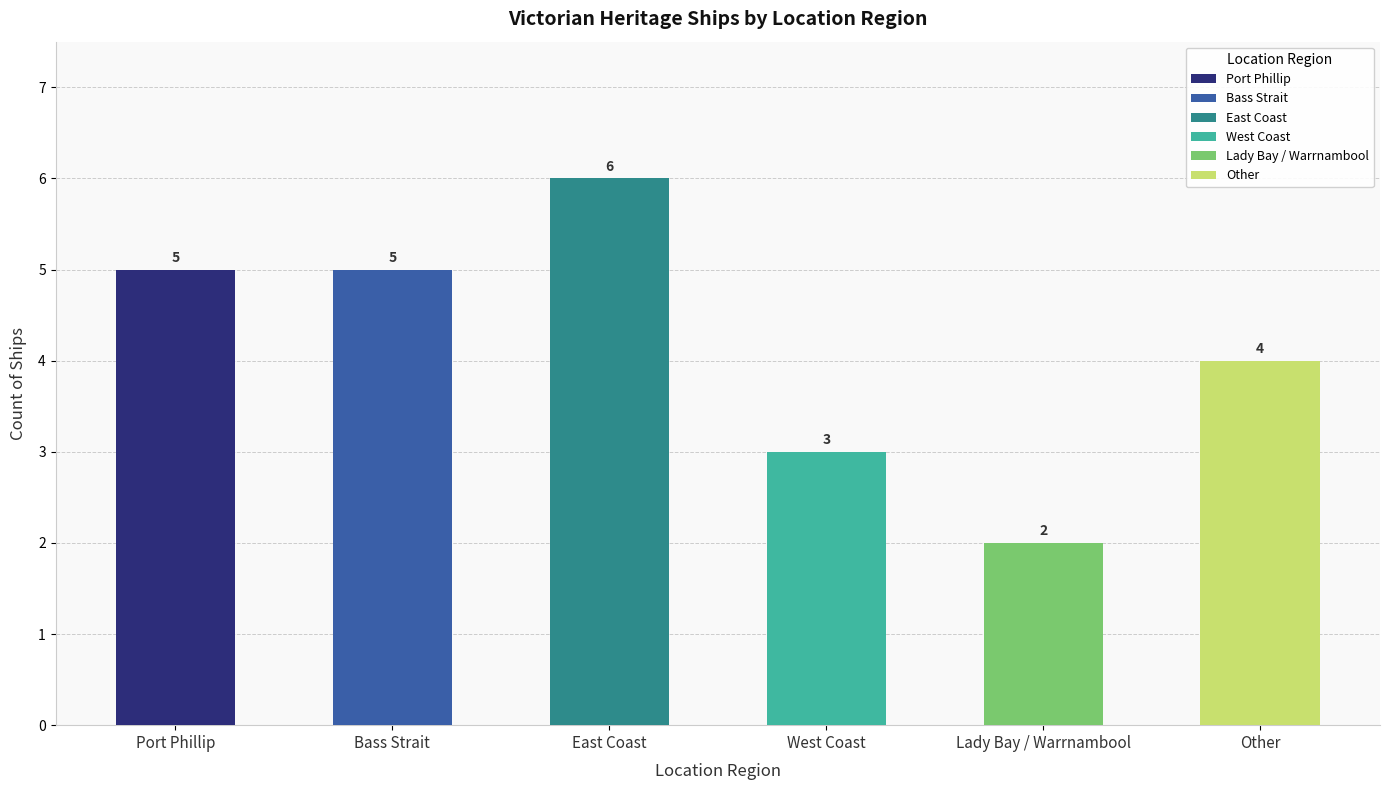

What is the value of the 3rd bar from the left?

6